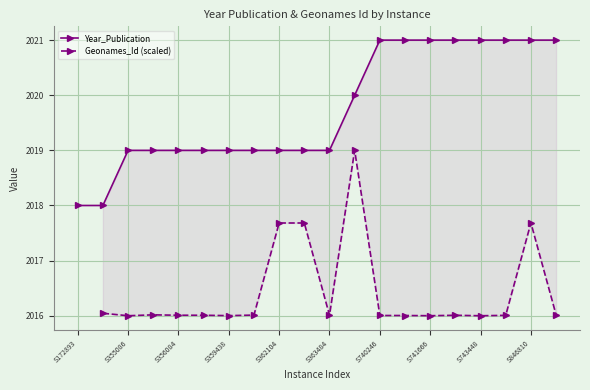

Which series has the largest total across all categories?

Year_Publication